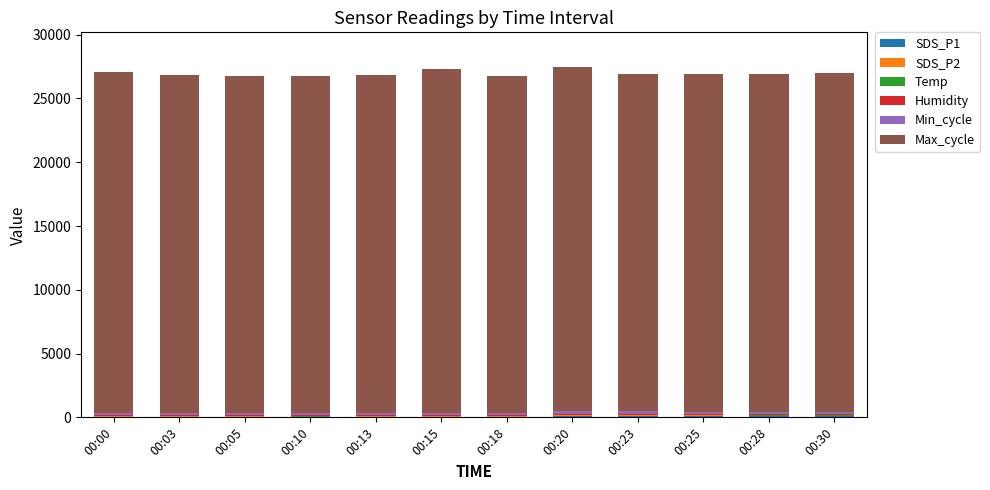

How many data points does each series have?

12